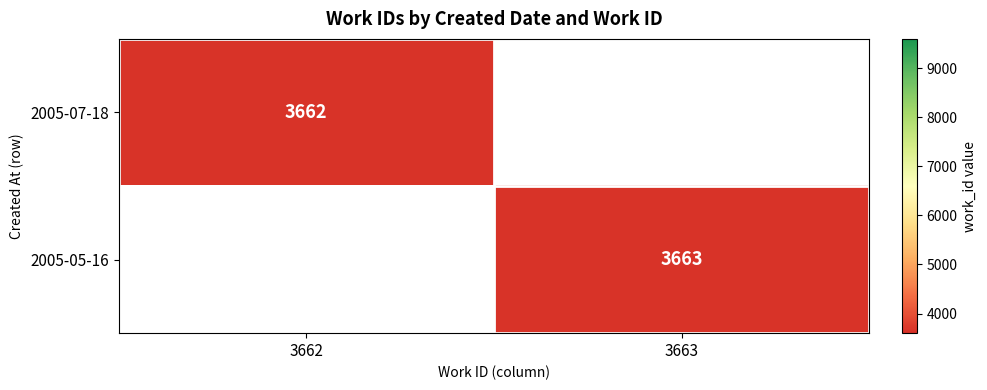

The value of 2005-07-18 at 3662 is 3662. True or false?

True